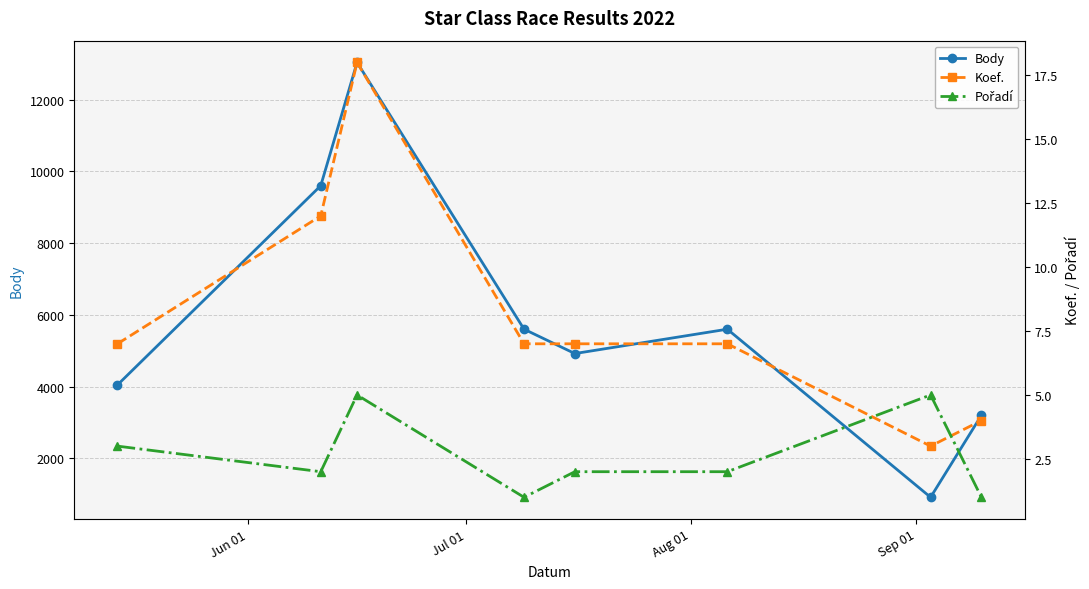

In Body, how many points are higher than both neighbors (excluding endpoints)?

2